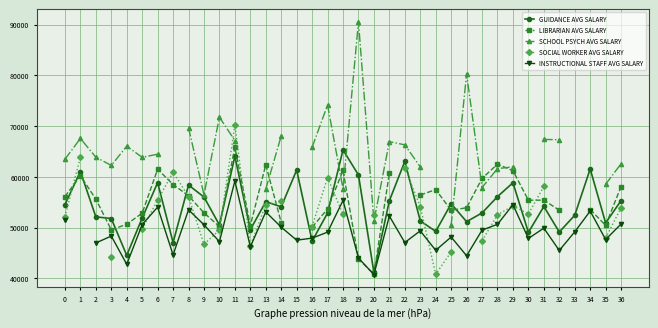

Where is GUIDANCE AVG SALARY nearest to the value 53222?

27